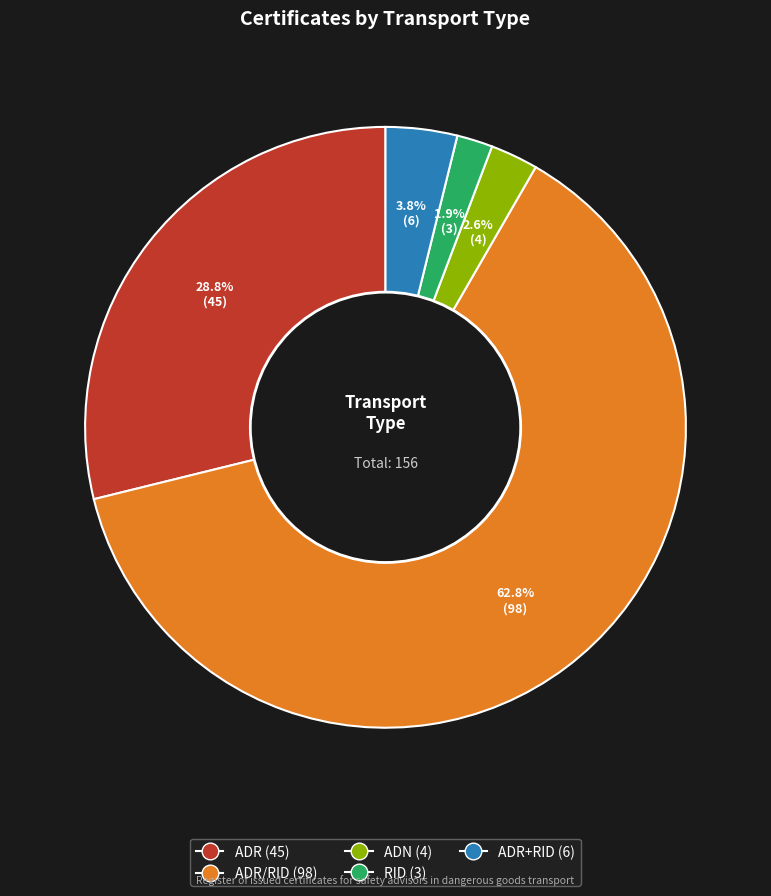

Is there any slice that represents more than half of the pie?

Yes